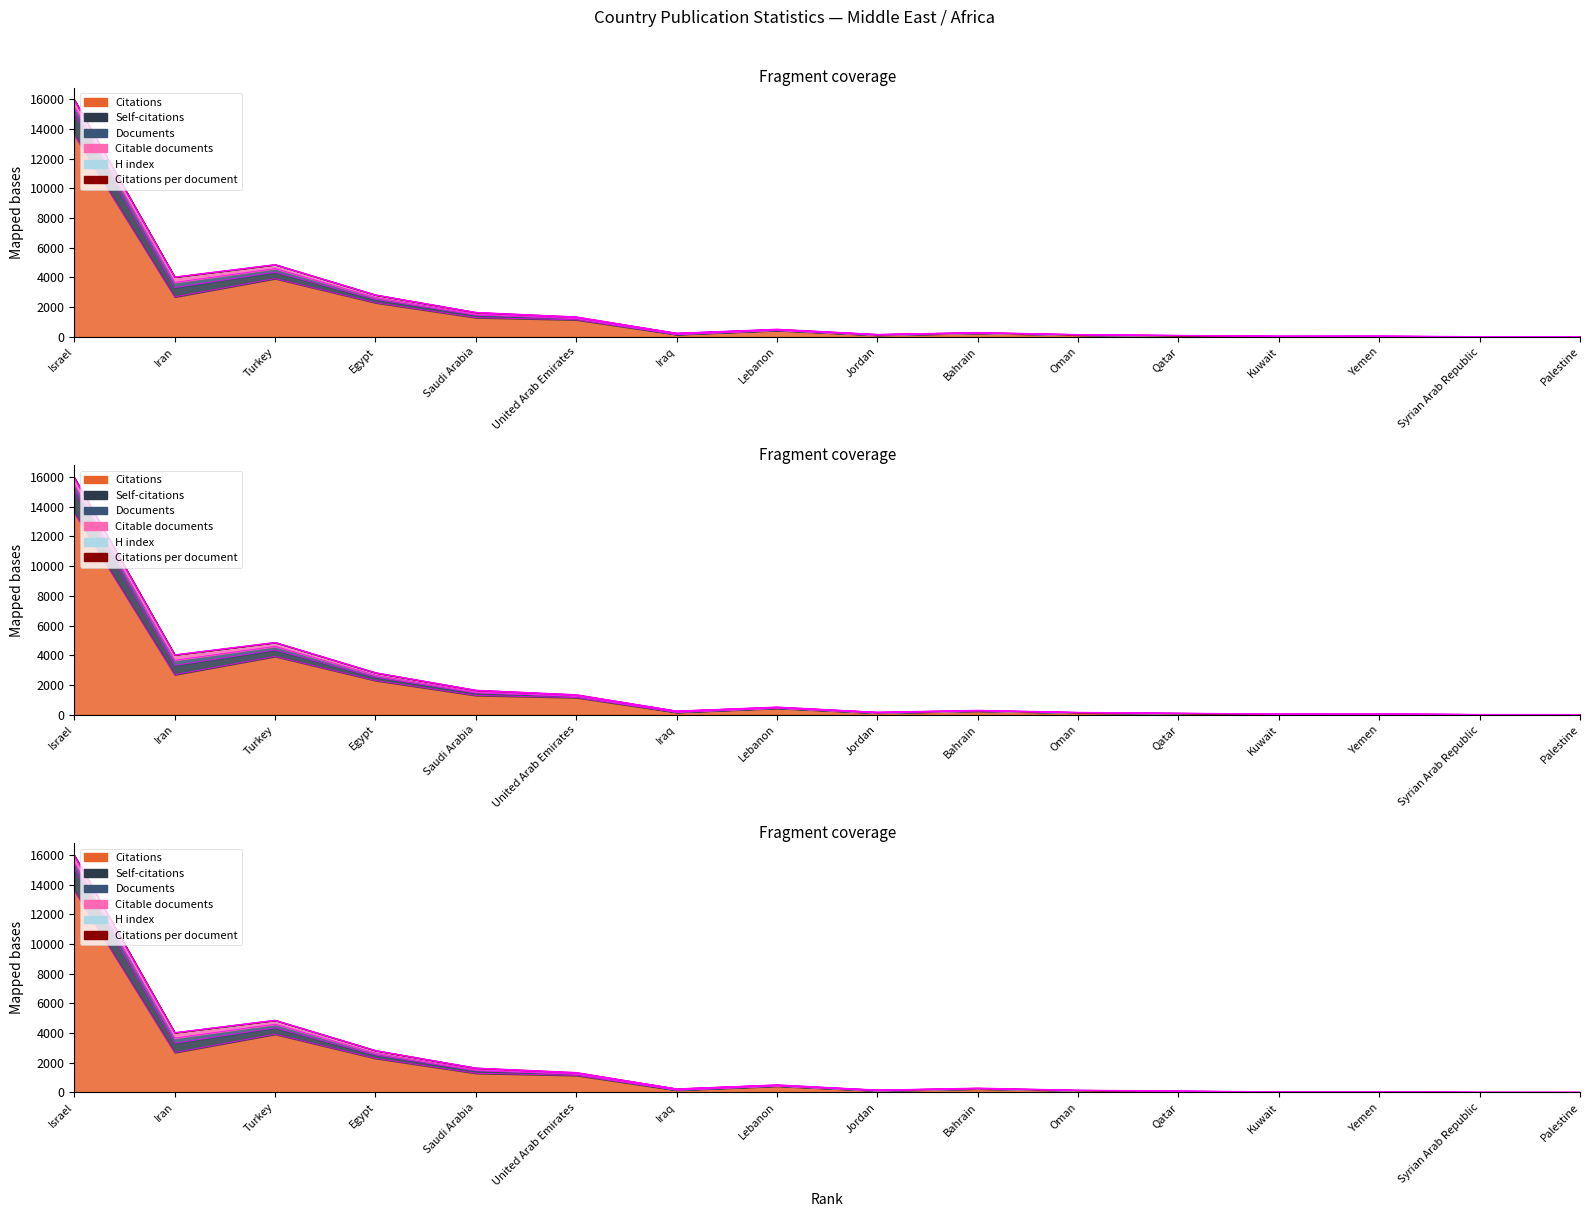

Between Egypt and Lebanon, which series saw the biggest shift?

Citations